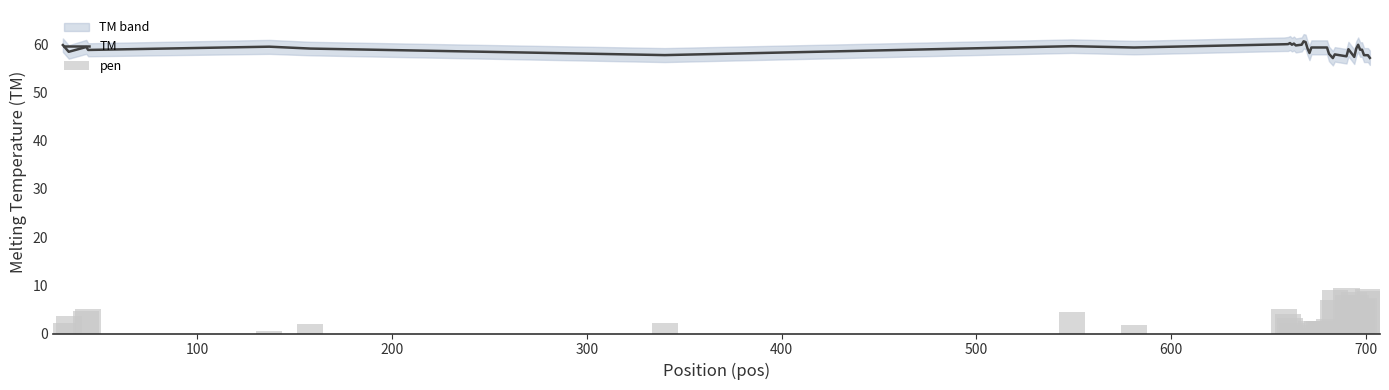

What is the average value of the TM series?

59.0